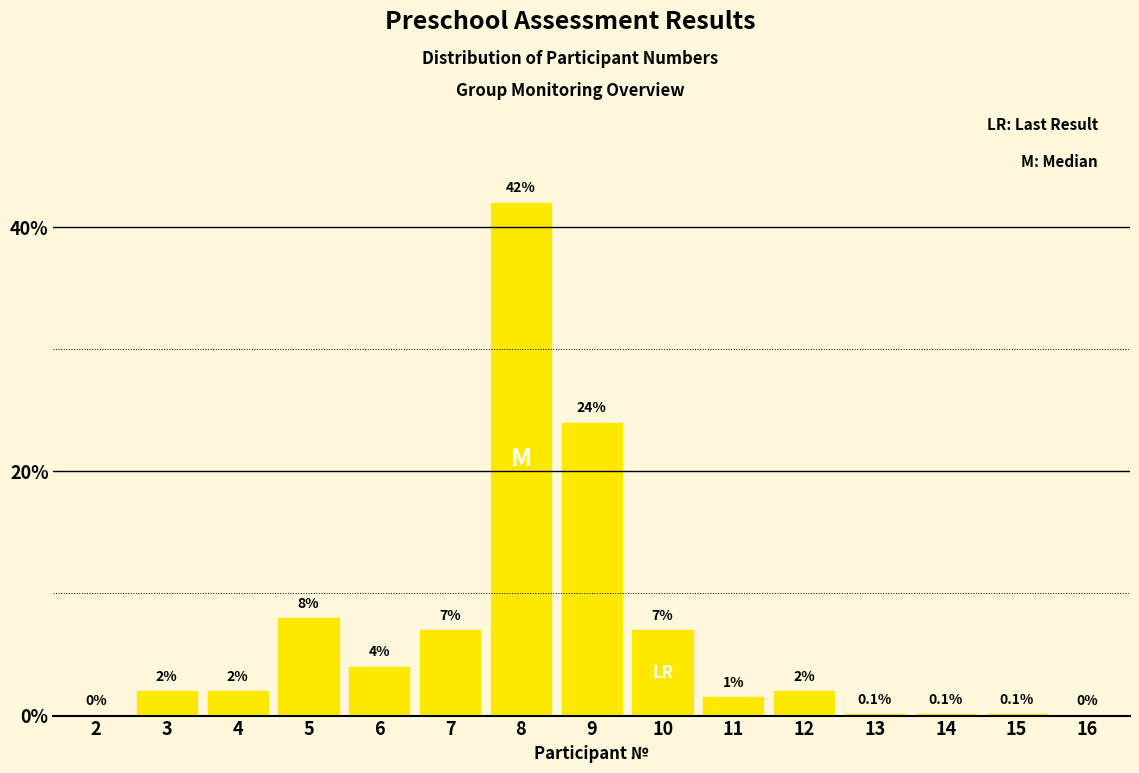

Reading left to right, extract all data points from this chart.

2=0.0	3=2.0	4=2.0	5=8.0	6=4.0	7=7.0	8=42.0	9=24.0	10=7.0	11=1.5	12=2.0	13=0.1	14=0.1	15=0.1	16=0.0